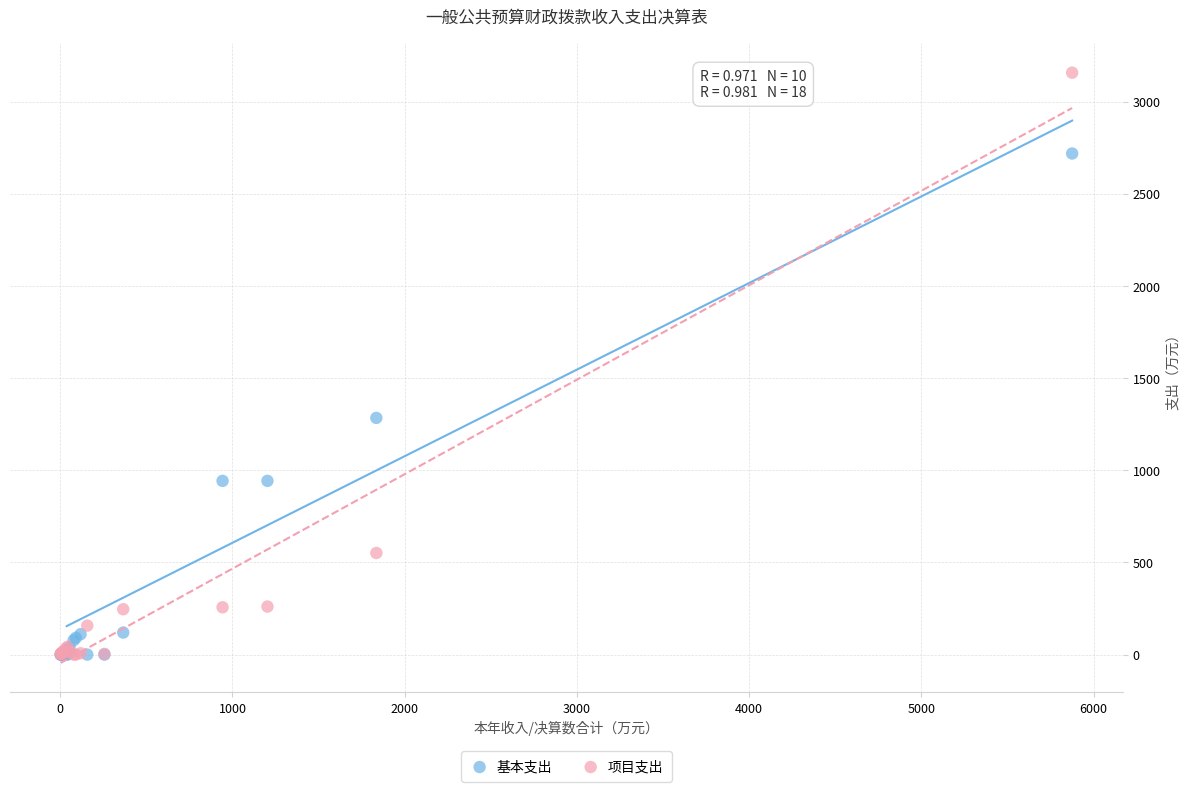

In the 基本支出 series, what Y value is closest to 1359?

1284.1